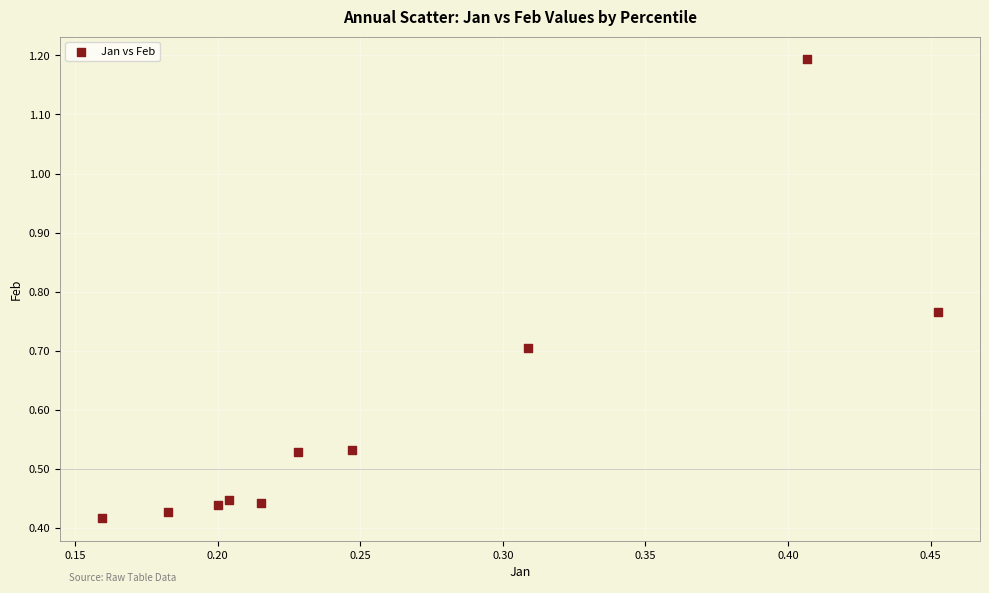

What is the average Y value?

0.6